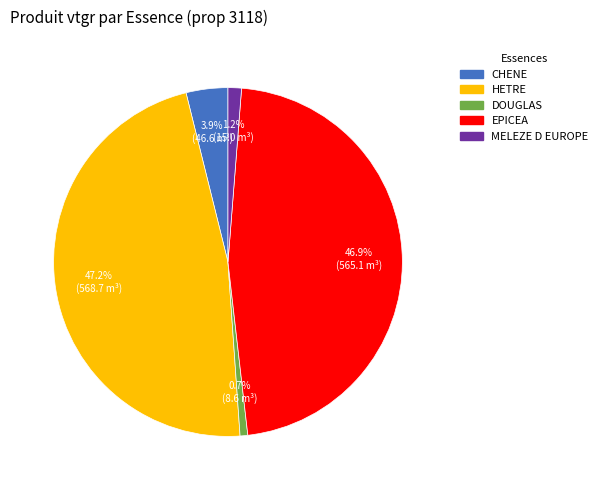

Does any single category account for the majority?

No